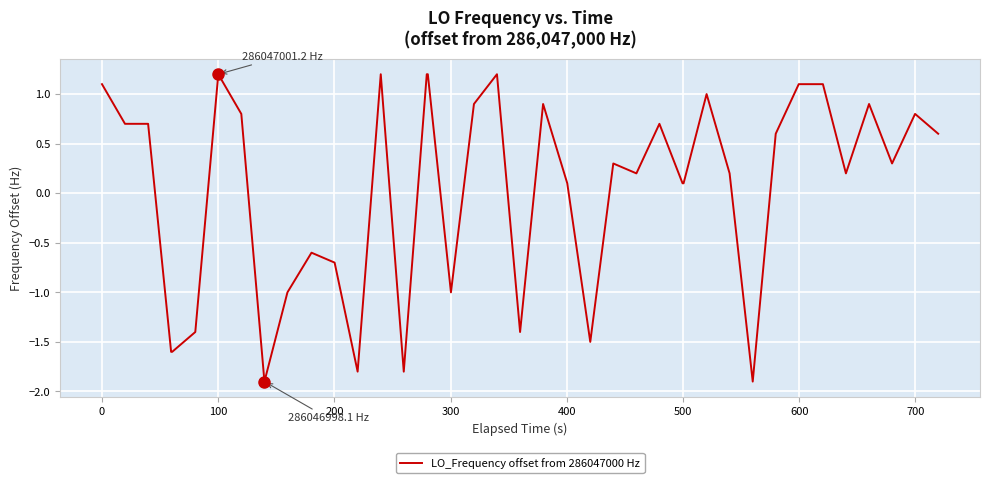

What is the minimum value shown in the chart?

-1.9